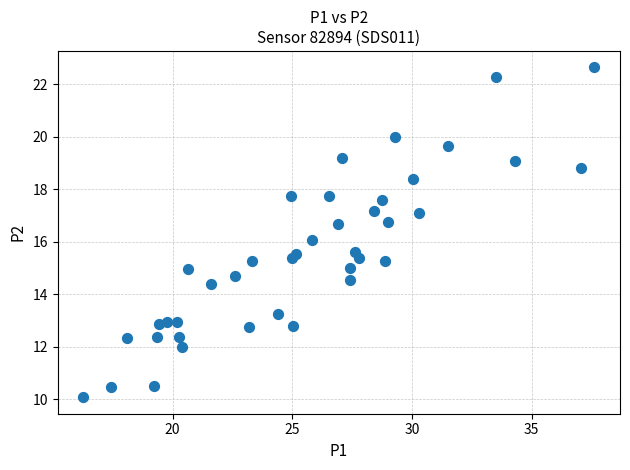

What is the range of X values (max minus min)?

21.4